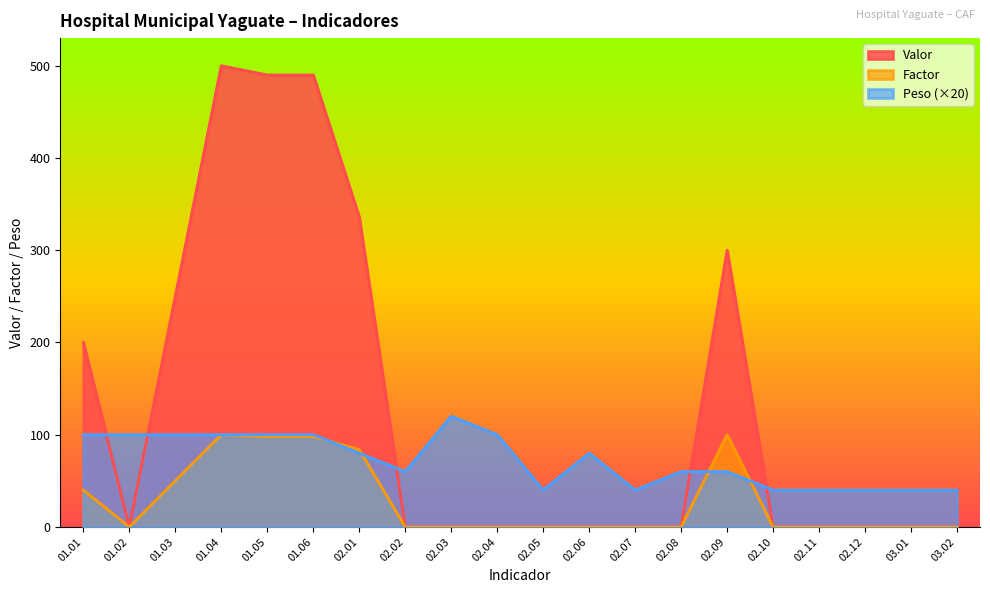

How many lines are shown in the chart?

3